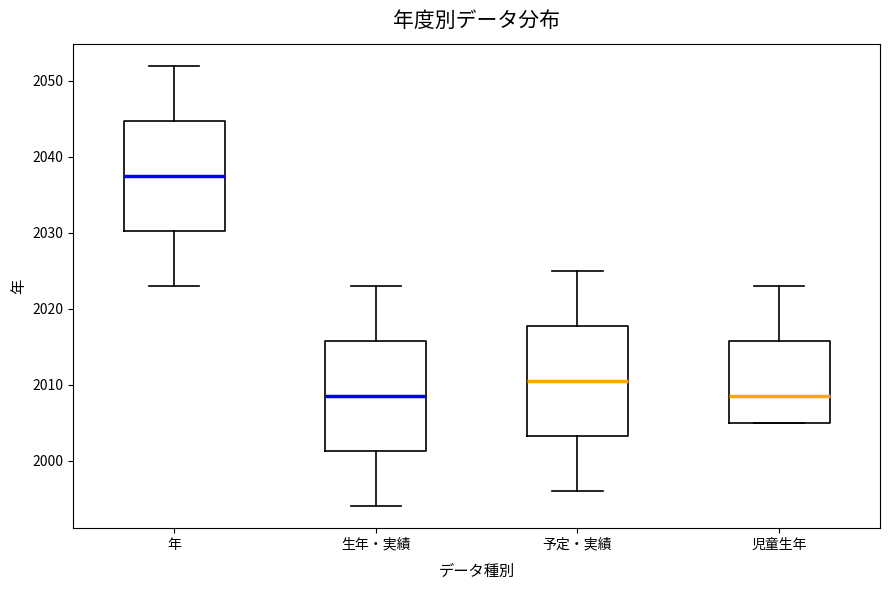

Where does the median line of the box for 予定・実績 sit on the y-axis? The values are not printed on the chart, so give them approximately, as read against the axis.

2011